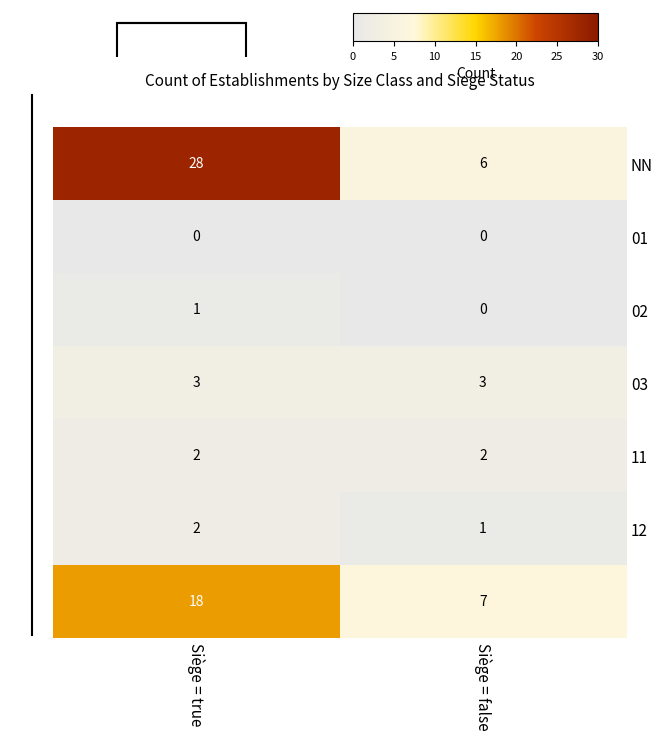

What is the difference between the maximum and minimum values in the NN series?

22